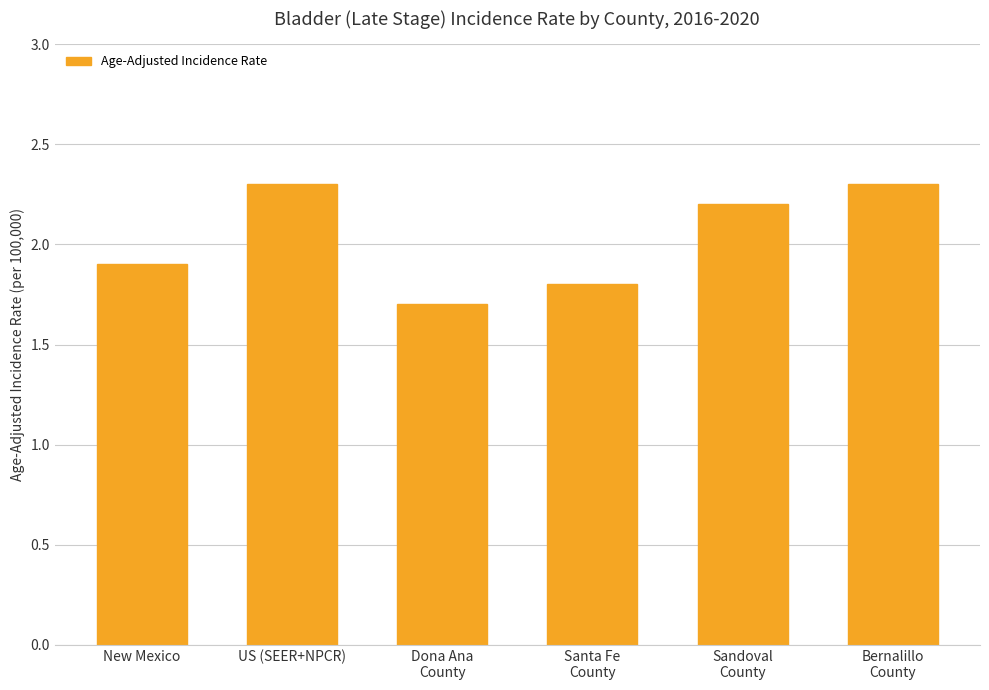

What is the sum of the values at New Mexico and Dona Ana
County?

3.6